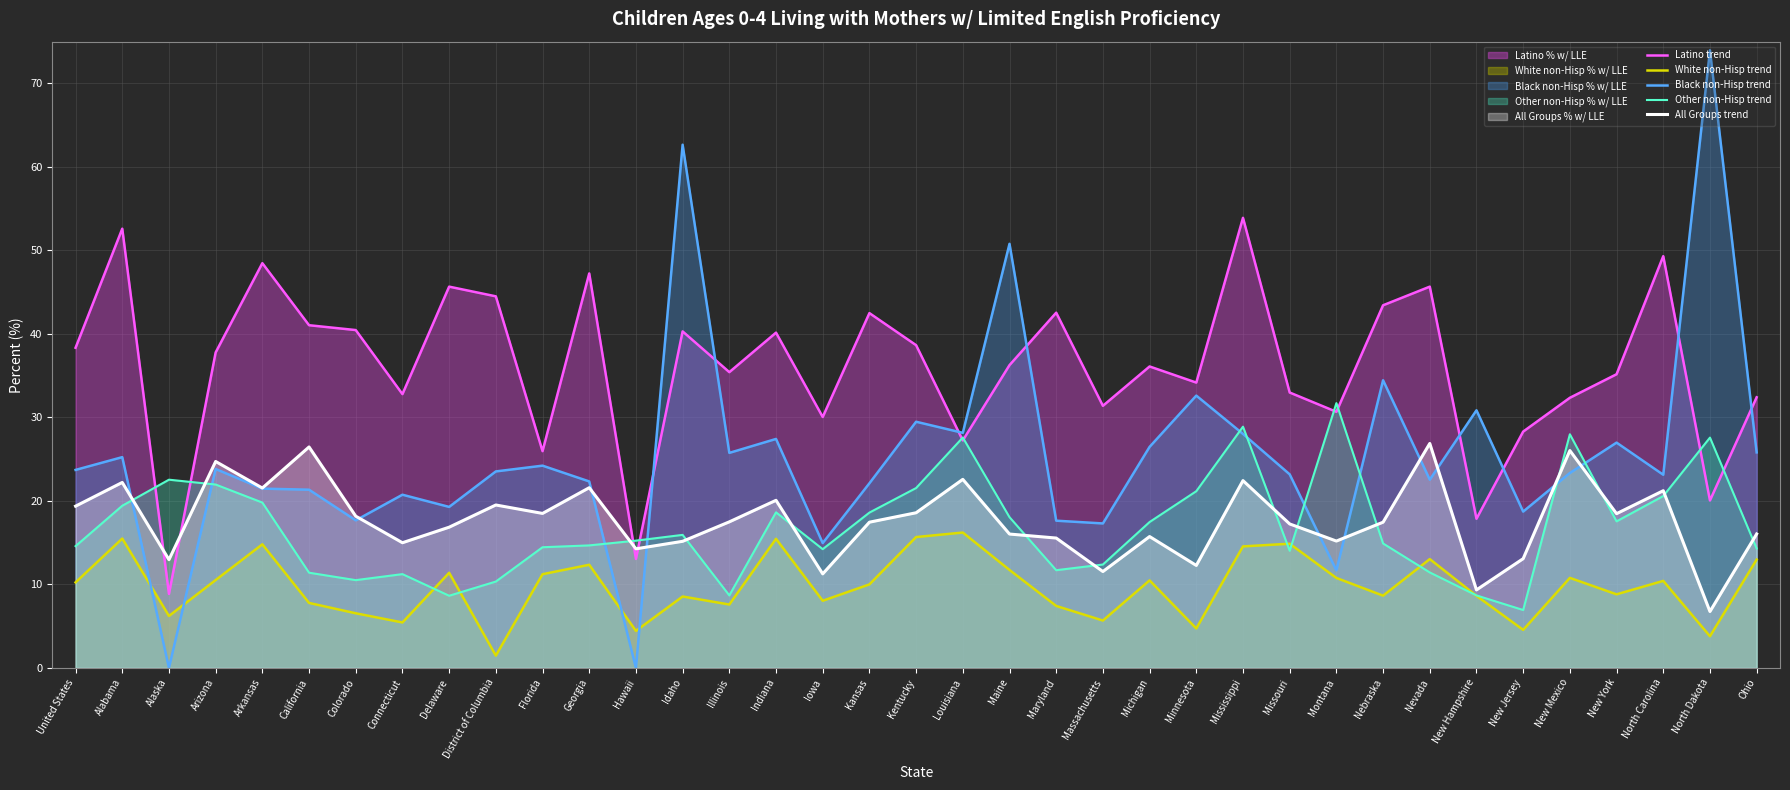

What is the average value of the Other non-Hisp trend series?

16.9